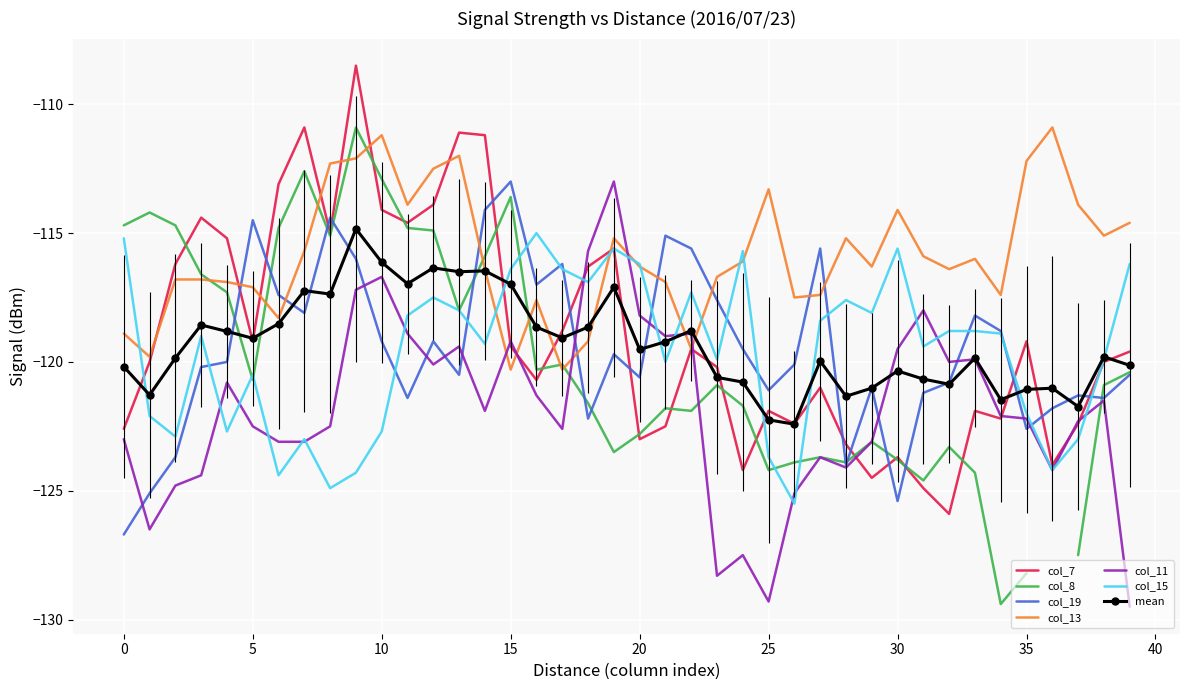

What is the highest value of the col_11 series?

-113.0